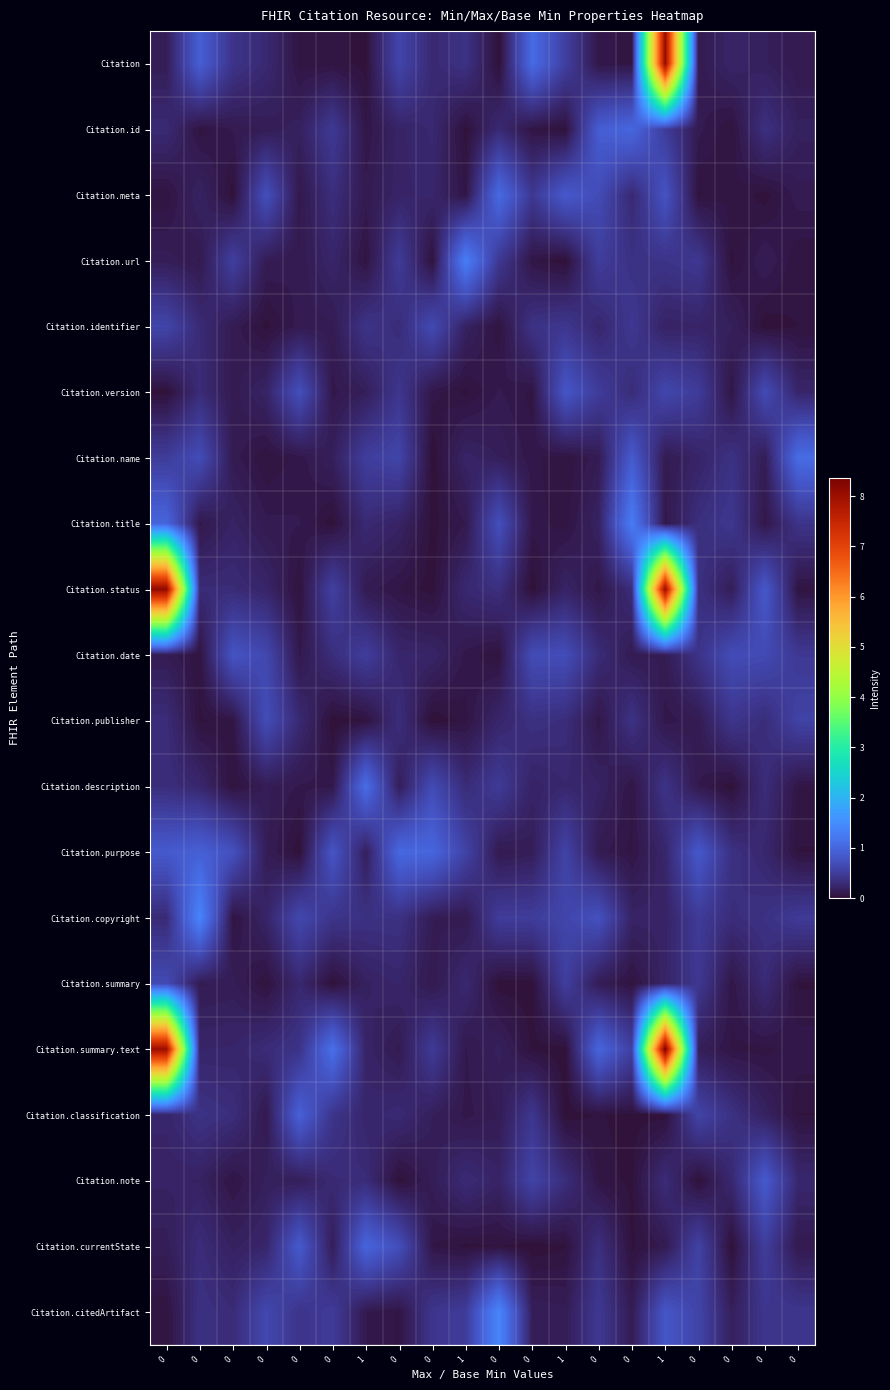

Reading right to left, what are all the values shown in this chart?

Citation: 0=0.1	0=0.2	0=0.2	0=0.1	1=8.1	0=0.1	0=0.1	1=0.5	0=1.1	0=0.0	1=0.4	0=0.3	0=0.6	1=0.0	0=0.1	0=0.1	0=0.3	0=0.4	0=0.9	0=0.1
Citation.id: 0=0.2	0=0.3	0=0.0	0=0.1	1=0.5	0=1.0	0=0.9	1=0.0	0=0.1	0=0.3	1=0.0	0=0.3	0=0.2	1=0.1	0=0.5	0=0.2	0=0.1	0=0.1	0=0.0	0=0.3
Citation.meta: 0=0.1	0=0.0	0=0.1	0=0.0	1=0.8	0=0.3	0=0.7	1=0.8	0=0.4	0=1.0	1=0.1	0=0.2	0=0.2	1=0.1	0=0.3	0=0.1	0=0.7	0=0.0	0=0.2	0=0.0
Citation.url: 0=0.0	0=0.1	0=0.0	0=0.4	1=0.4	0=0.4	0=0.5	1=0.0	0=0.1	0=0.4	1=1.3	0=0.0	0=0.5	1=0.0	0=0.2	0=0.1	0=0.1	0=0.5	0=0.1	0=0.1
Citation.identifier: 0=0.0	0=0.0	0=0.2	0=0.2	1=0.2	0=0.4	0=0.2	1=0.4	0=0.4	0=0.0	1=0.2	0=0.7	0=0.3	1=0.4	0=0.1	0=0.1	0=0.0	0=0.1	0=0.3	0=0.6
Citation.version: 0=0.2	0=0.7	0=0.1	0=0.5	1=0.6	0=0.3	0=0.5	1=0.8	0=0.1	0=0.1	1=0.0	0=0.1	0=0.4	1=0.2	0=0.1	0=0.7	0=0.2	0=0.1	0=0.3	0=0.0
Citation.name: 0=1.1	0=0.1	0=0.4	0=0.2	1=0.1	0=0.9	0=0.1	1=0.0	0=0.1	0=0.2	1=0.2	0=0.0	0=0.6	1=0.5	0=0.2	0=0.1	0=0.0	0=0.1	0=0.7	0=0.5
Citation.title: 0=0.4	0=0.1	0=0.4	0=0.3	1=0.1	0=1.3	0=0.2	1=0.0	0=0.1	0=0.7	1=0.1	0=0.0	0=0.2	1=0.3	0=0.0	0=0.1	0=0.1	0=0.2	0=0.1	0=1.0
Citation.status: 0=0.0	0=0.8	0=0.1	0=0.4	1=8.1	0=0.3	0=0.1	1=0.2	0=0.0	0=0.3	1=0.3	0=0.0	0=0.1	1=0.1	0=0.5	0=0.0	0=0.2	0=0.3	0=0.3	0=8.1
Citation.date: 0=0.5	0=0.7	0=0.7	0=0.4	1=0.1	0=0.1	0=0.3	1=0.7	0=0.7	0=0.0	1=0.1	0=0.2	0=0.2	1=0.5	0=0.3	0=0.1	0=0.6	0=0.8	0=0.0	0=0.1
Citation.publisher: 0=0.6	0=0.3	0=0.4	0=0.1	1=0.1	0=0.4	0=0.1	1=0.3	0=0.4	0=0.2	1=0.1	0=0.0	0=0.3	1=0.0	0=0.0	0=0.3	0=0.7	0=0.1	0=0.0	0=0.3
Citation.description: 0=0.1	0=0.3	0=0.0	0=0.1	1=0.4	0=0.1	0=0.2	1=0.3	0=0.2	0=0.5	1=0.3	0=0.7	0=0.1	1=1.1	0=0.1	0=0.1	0=0.1	0=0.0	0=0.3	0=0.3
Citation.purpose: 0=0.0	0=0.3	0=0.4	0=0.8	1=0.2	0=0.1	0=0.1	1=0.6	0=0.1	0=0.1	1=0.6	0=1.0	0=1.0	1=0.2	0=0.8	0=0.0	0=0.1	0=0.7	0=0.9	0=0.8
Citation.copyright: 0=0.5	0=0.4	0=0.3	0=0.5	1=0.2	0=0.2	0=0.7	1=0.6	0=0.5	0=0.5	1=0.1	0=0.1	0=0.4	1=0.4	0=0.4	0=0.6	0=0.2	0=0.0	0=1.4	0=0.3
Citation.summary: 0=0.0	0=0.3	0=0.1	0=0.4	1=0.2	0=0.0	0=0.1	1=0.5	0=0.0	0=0.0	1=0.3	0=0.1	0=0.2	1=0.2	0=0.0	0=0.3	0=0.0	0=0.1	0=0.1	0=0.7
Citation.summary.text: 0=0.1	0=0.1	0=0.1	0=0.2	1=8.4	0=0.5	0=1.0	1=0.0	0=0.0	0=0.2	1=0.1	0=0.5	0=0.1	1=0.2	0=1.1	0=0.4	0=0.3	0=0.2	0=0.2	0=8.0
Citation.classification: 0=0.0	0=0.2	0=0.4	0=0.6	1=0.0	0=0.0	0=0.0	1=0.0	0=0.4	0=0.1	1=0.1	0=0.2	0=0.3	1=0.2	0=0.4	0=0.9	0=0.1	0=0.3	0=0.4	0=0.2
Citation.note: 0=0.3	0=0.8	0=0.3	0=0.0	1=0.3	0=0.0	0=0.1	1=0.3	0=0.6	0=0.2	1=0.3	0=0.1	0=0.0	1=0.3	0=0.3	0=0.2	0=0.2	0=0.1	0=0.2	0=0.2
Citation.currentState: 0=0.1	0=0.5	0=0.0	0=0.6	1=0.1	0=0.0	0=0.3	1=0.0	0=0.0	0=0.0	1=0.0	0=0.1	0=0.7	1=1.0	0=0.1	0=0.9	0=0.2	0=0.2	0=0.3	0=0.1
Citation.citedArtifact: 0=0.4	0=0.4	0=0.2	0=0.6	1=0.8	0=0.1	0=0.4	1=0.1	0=0.2	0=1.4	1=0.5	0=0.4	0=0.1	1=0.1	0=0.5	0=0.4	0=0.6	0=0.3	0=0.4	0=0.0